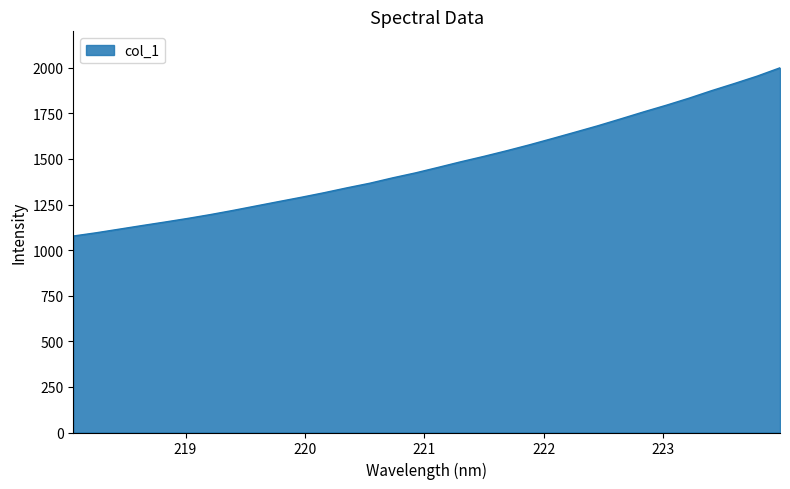

What is the maximum value shown in the chart?

2000.1